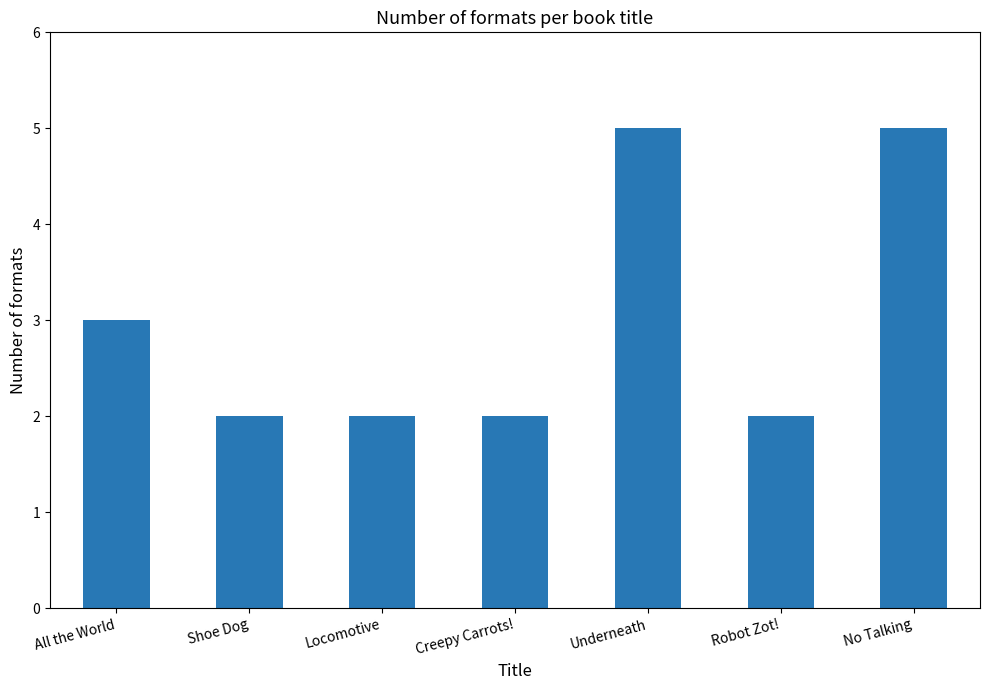

What is the sum of all values?

21